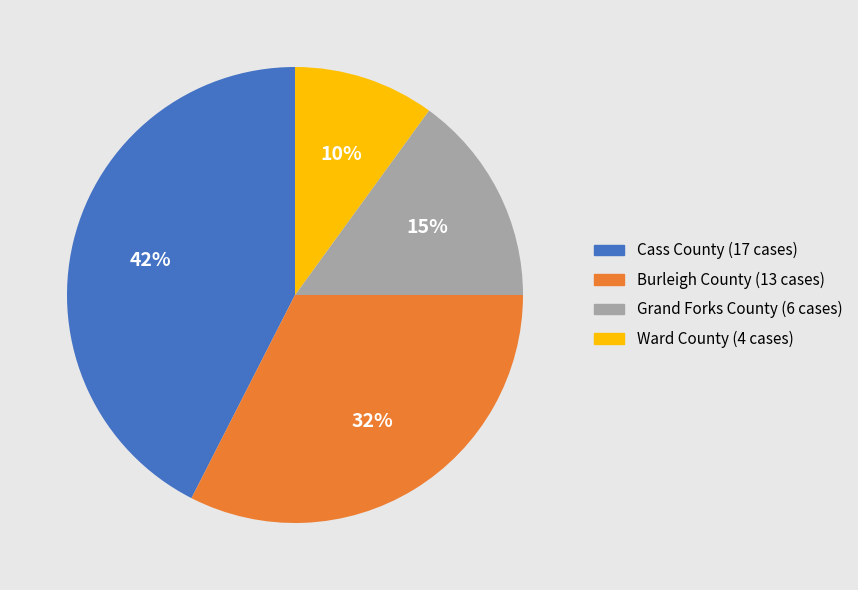

Which slice is the largest?

Cass County